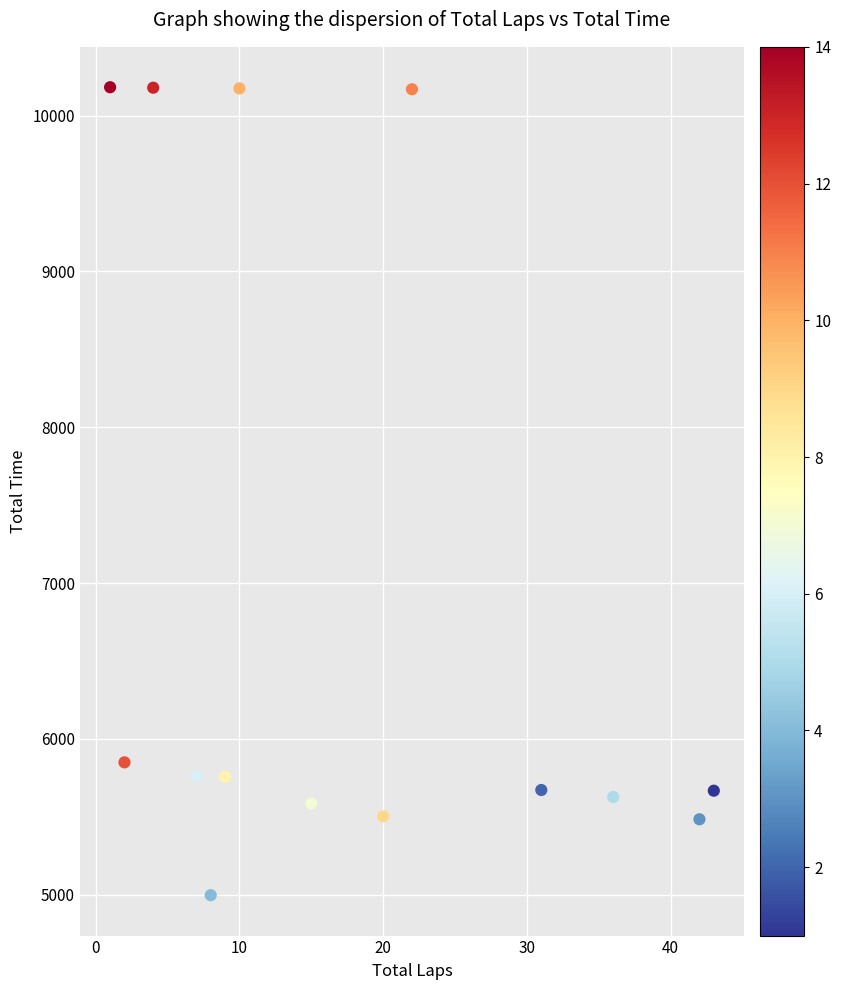

What Y value in the scatter plot is closest to 7589?

5849.5